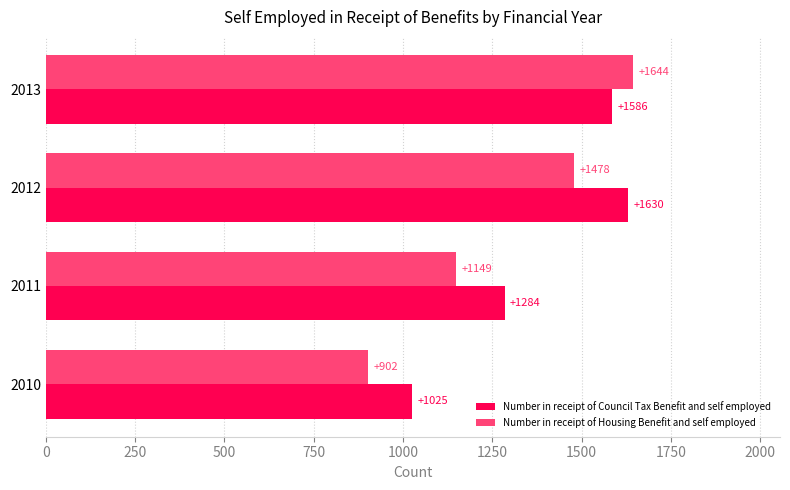

What is the highest value of the Number in receipt of Council Tax Benefit and self employed series?

1630